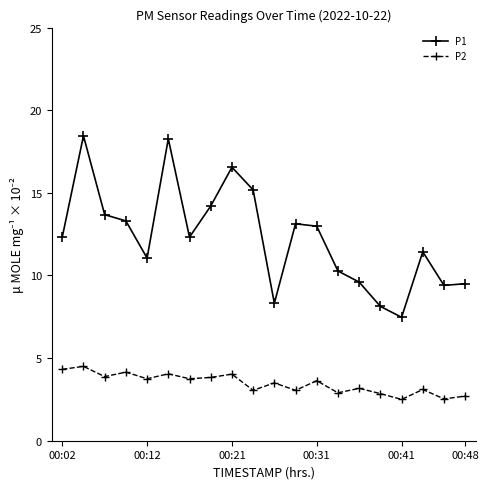

What is the minimum value shown in the chart?

2.5